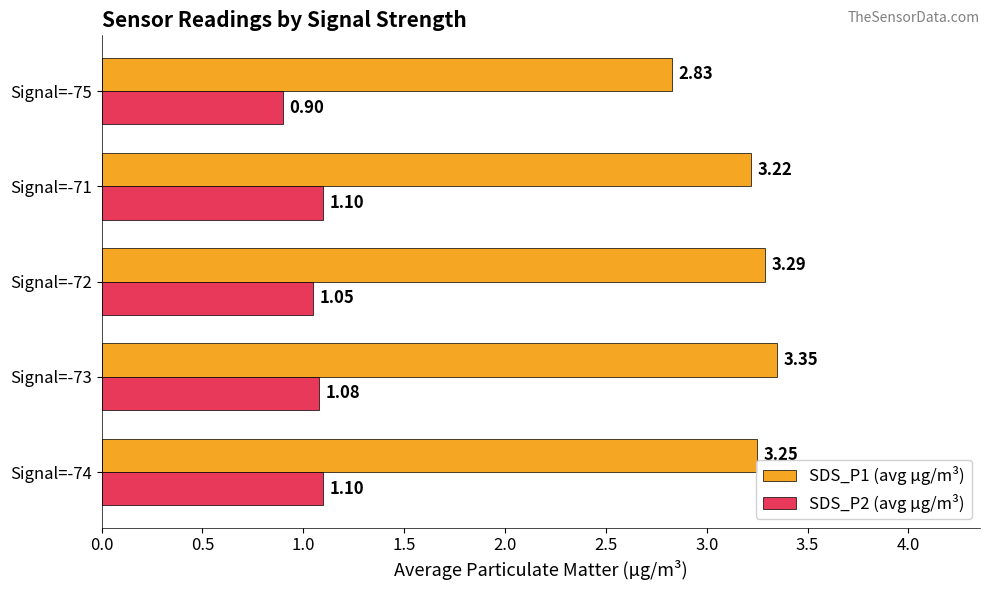

At how many categories does at least one series exceed 2?

5